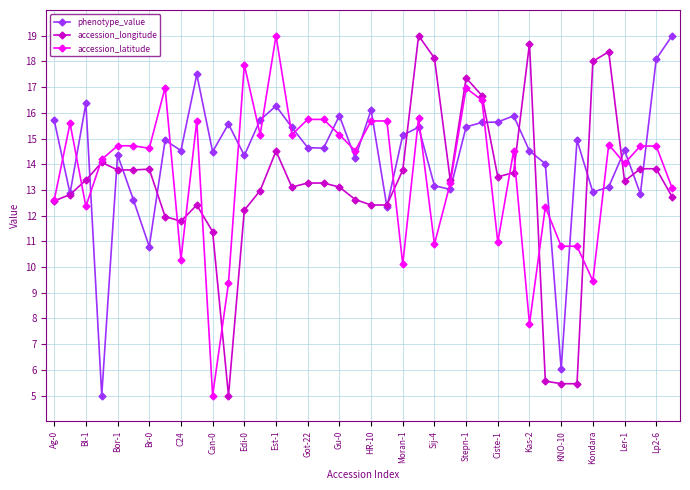

What is the difference between the maximum and minimum values in the accession_latitude series?

14.0